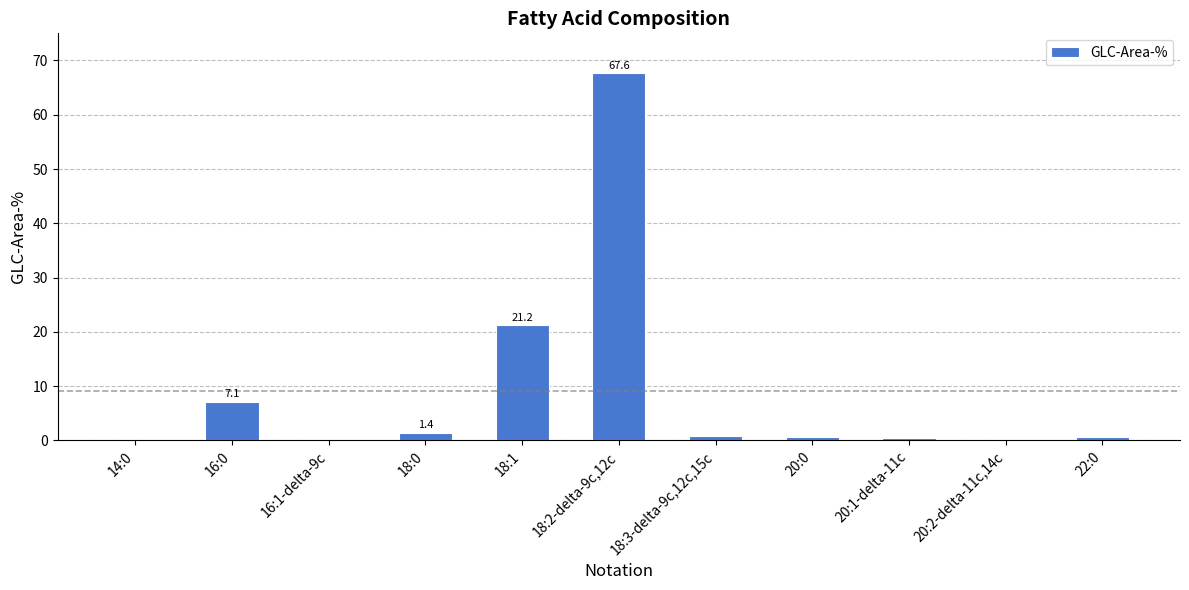

What is the ratio of the value at 20:0 to the value at 18:0?

0.5